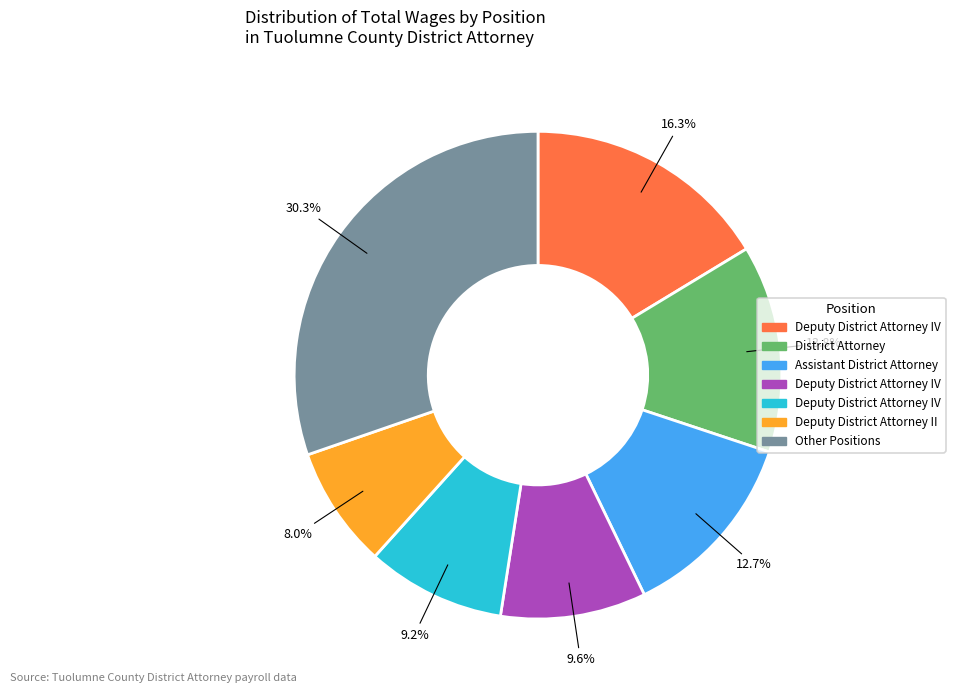

How many segments does this pie chart have?

7